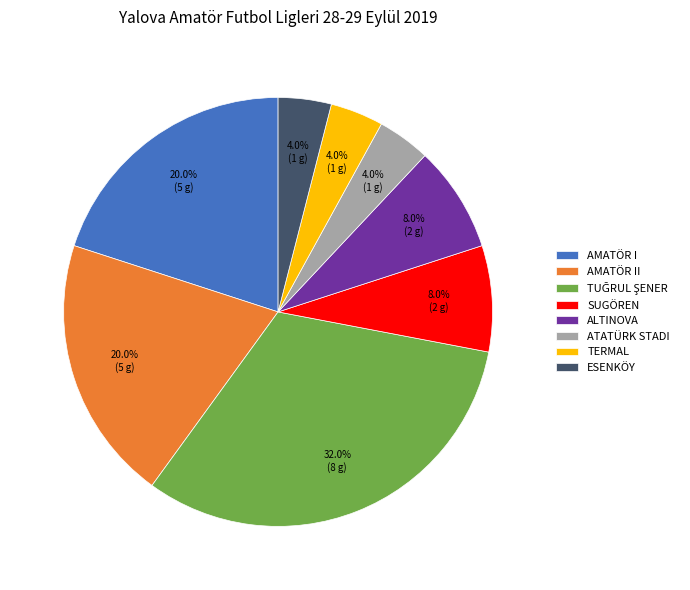

What is the total percentage of AMATÖR II and ESENKÖY?

24.0%